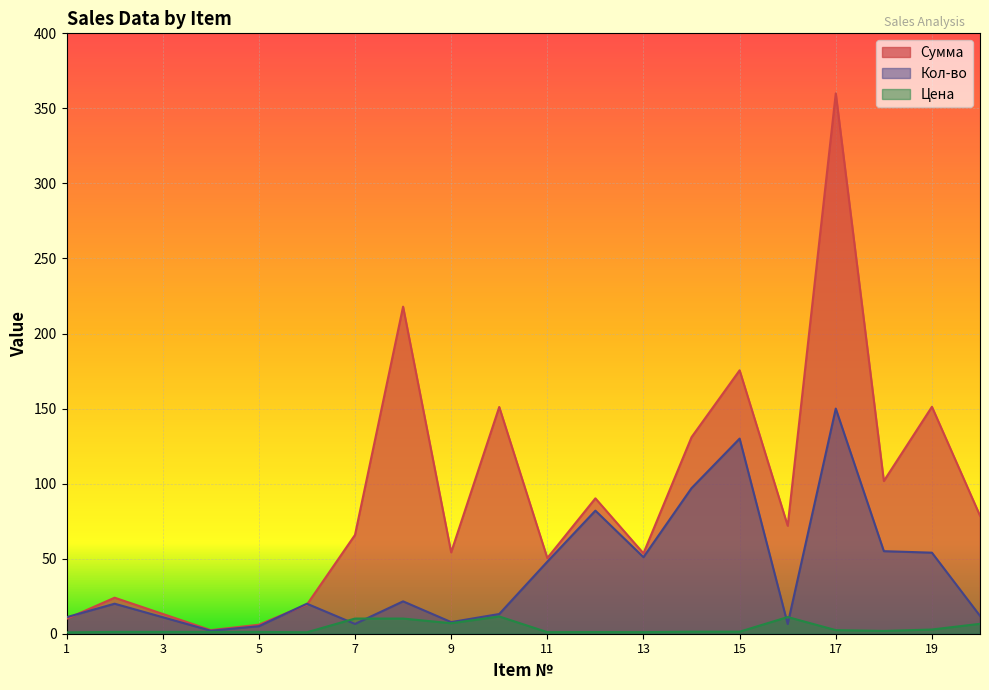

True or false: Кол-во and Сумма intersect in this chart.

True